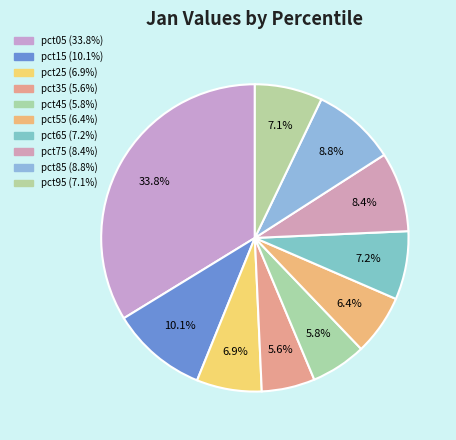

Is there a majority slice in this chart?

No